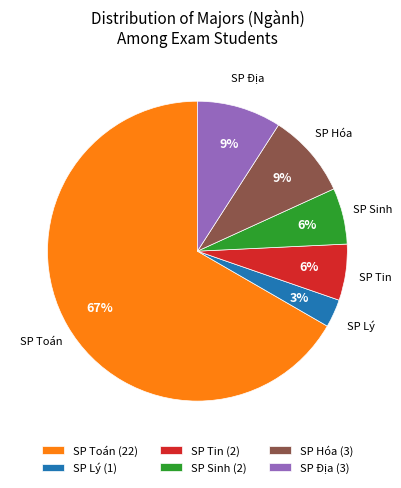

Is there any slice that represents more than half of the pie?

Yes